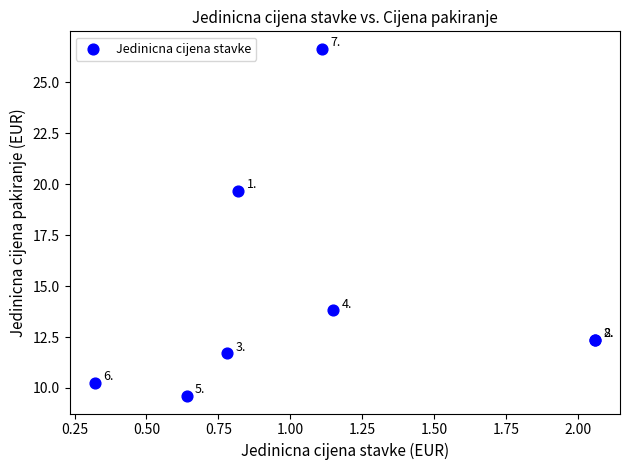

What Y value in the scatter plot is closest to 18?

19.7